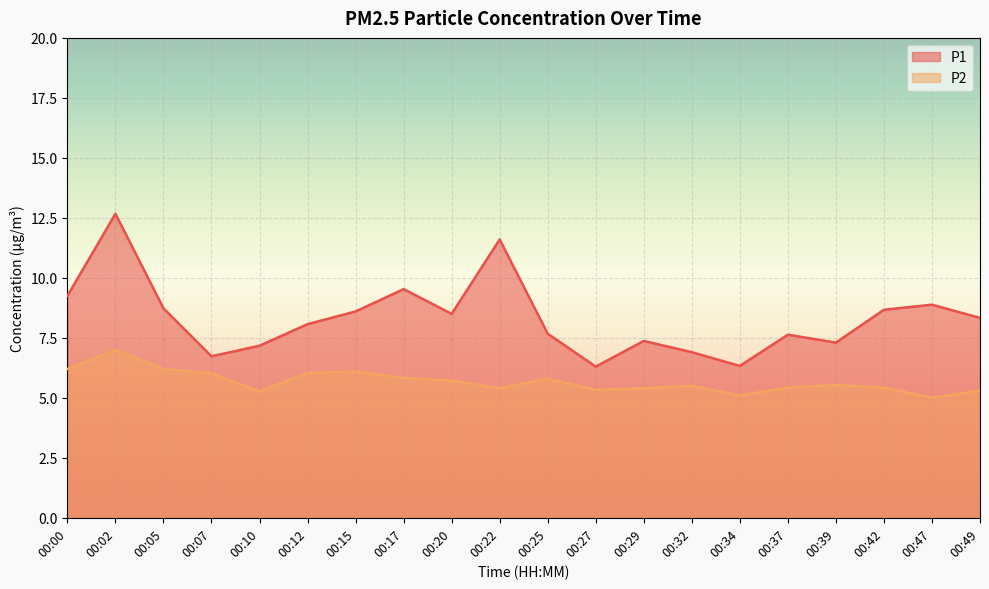

How many data points in P1 are above 8?

11